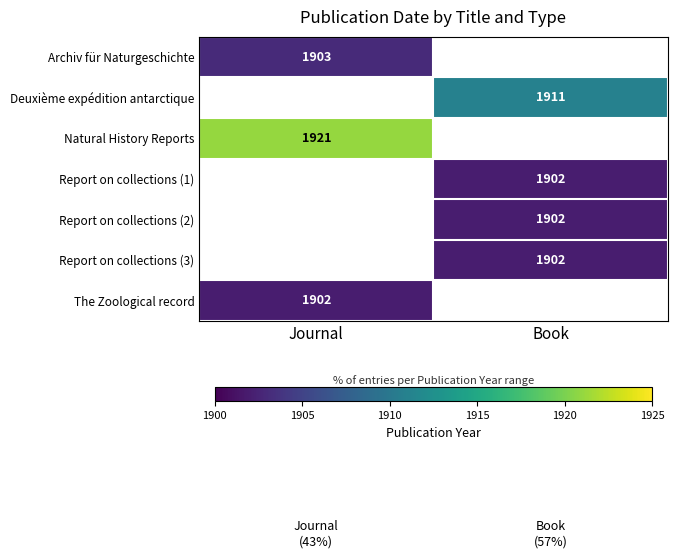

The Report on collections (2) series shows 2754 at Book. True or false?

False